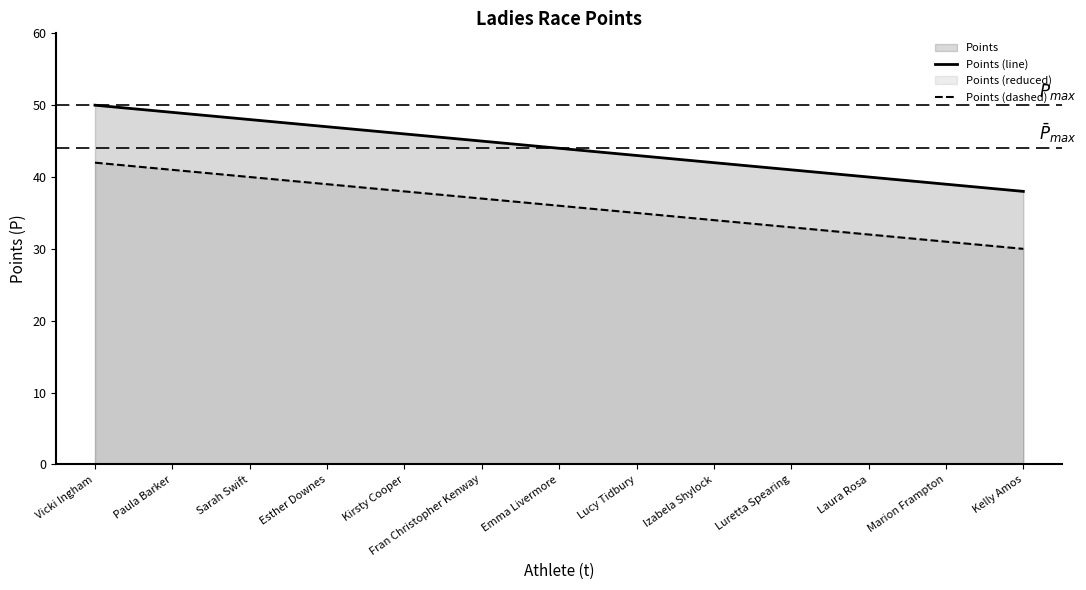

What is the difference between the Points (line) values at Marion Frampton and Luretta Spearing?

2